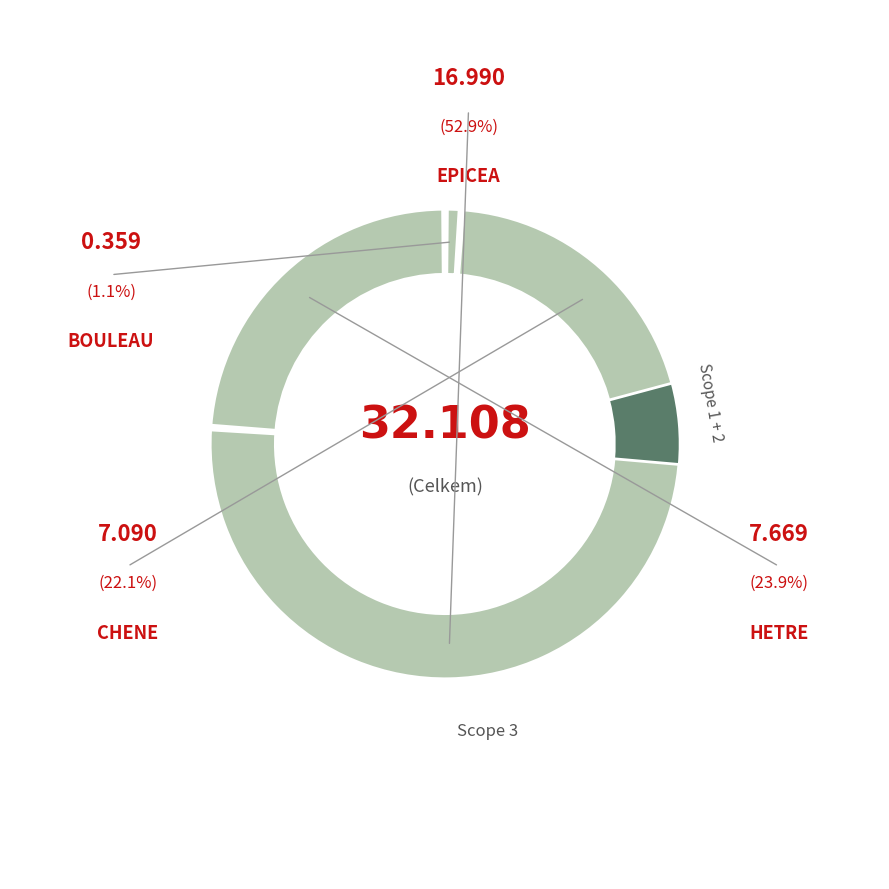

To the nearest percent, what is the difference between the EPICEA and HETRE slice percentages?

29%